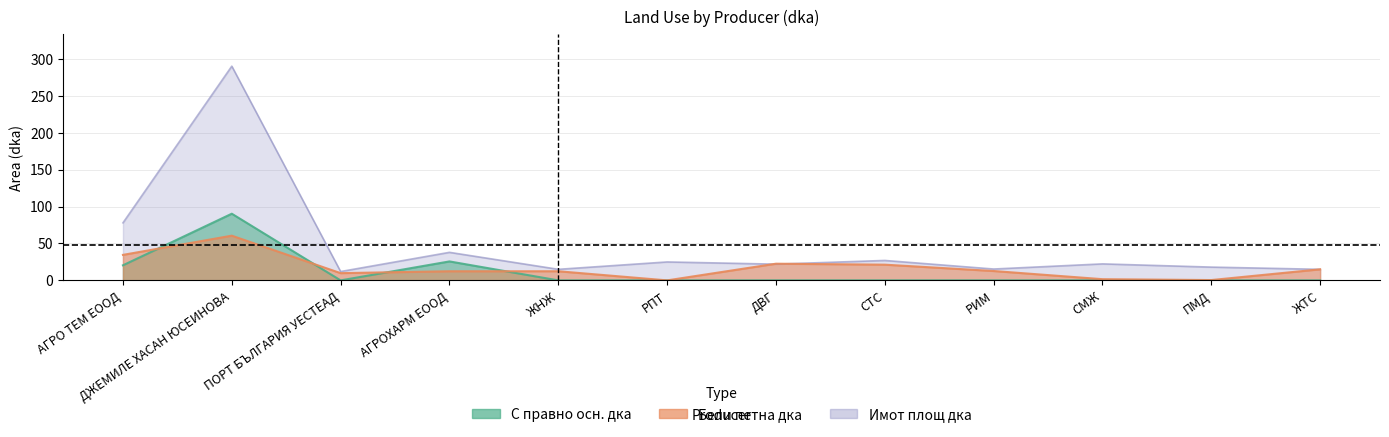

Reading right to left, extract all data points from this chart.

С правно осн. дка: 0.0	0.0	0.0	0.0	0.0	0.0	0.0	0.0	25.7	0.0	90.3	20.4
Бели петна дка: 15.0	0.4	1.6	12.7	21.3	22.6	0.0	12.4	12.4	9.8	60.6	34.6
Имот площ дка: 15.0	18.0	22.4	15.4	27.0	22.0	25.0	15.0	38.0	12.0	290.3	78.0